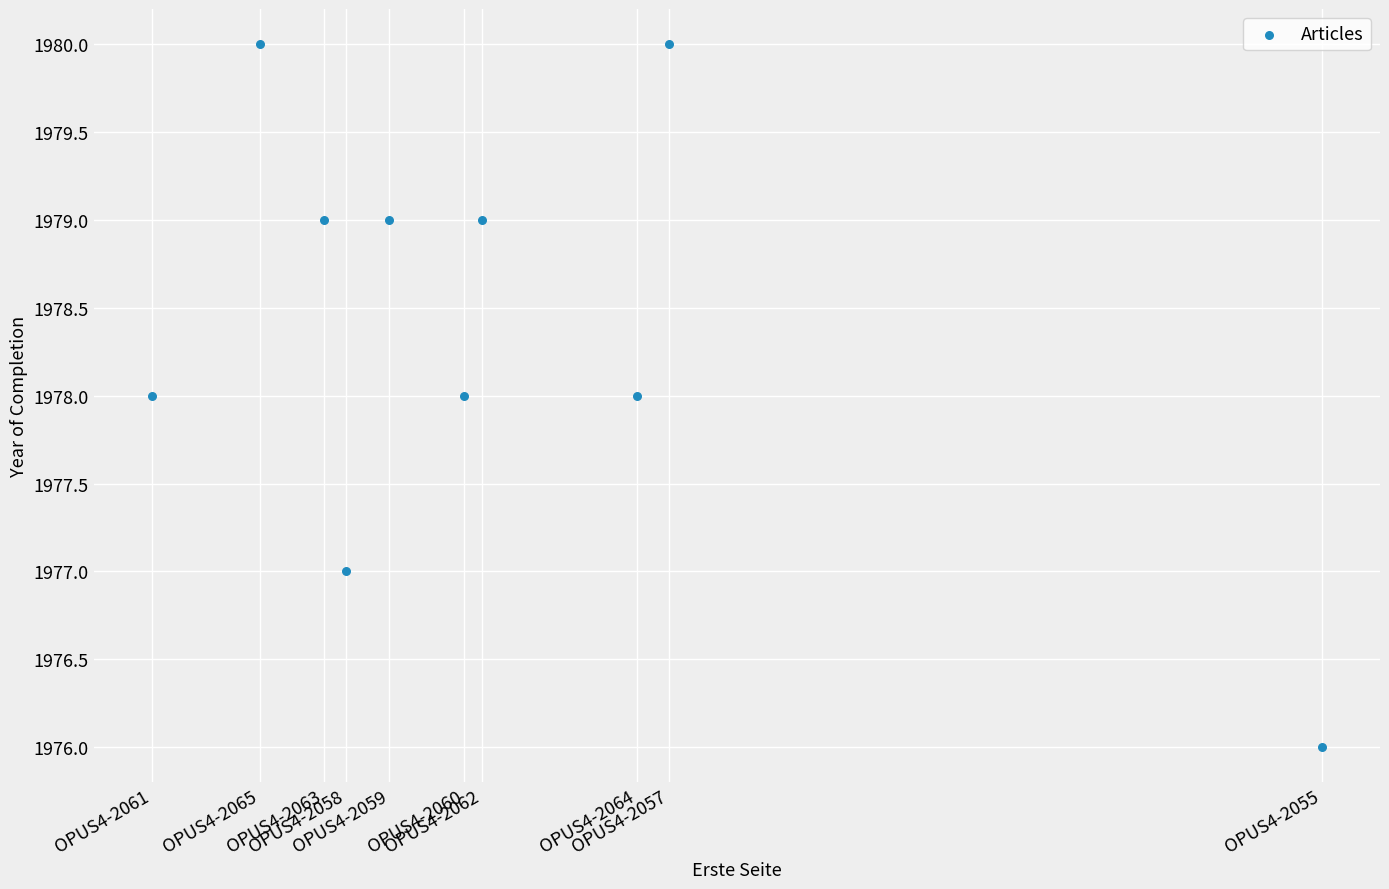

What is the average Y value?

1978